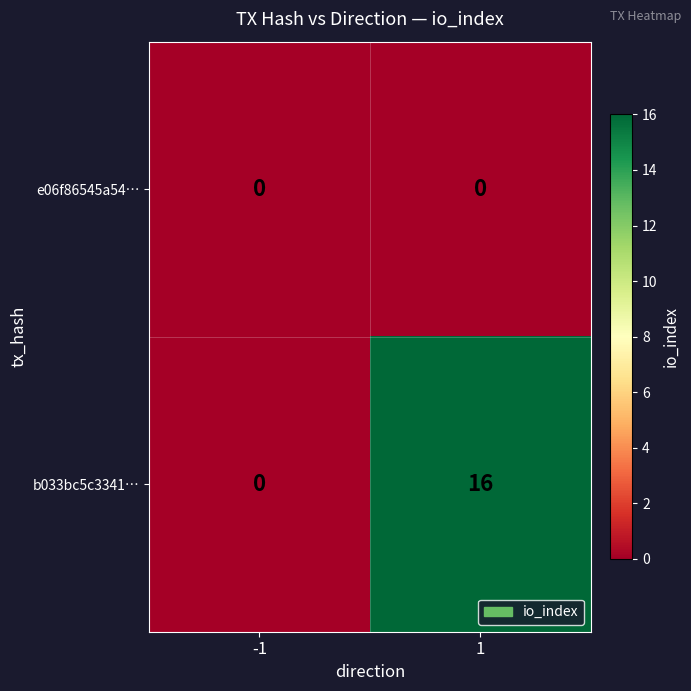

List the series in order of their peak value, highest first.

b033bc5c3341…, e06f86545a54…